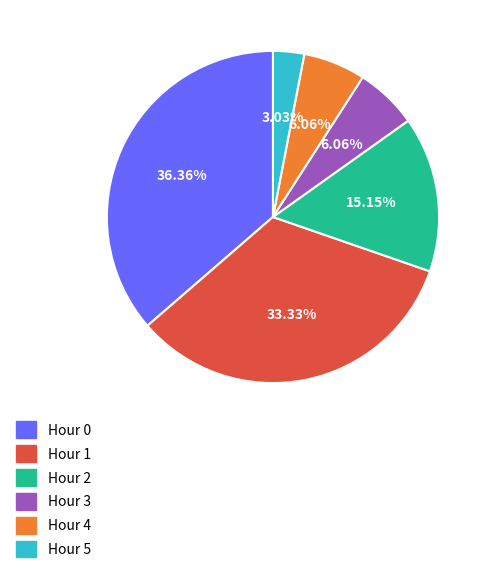

What percentage is the Hour 4 slice, to the nearest percent?

6%